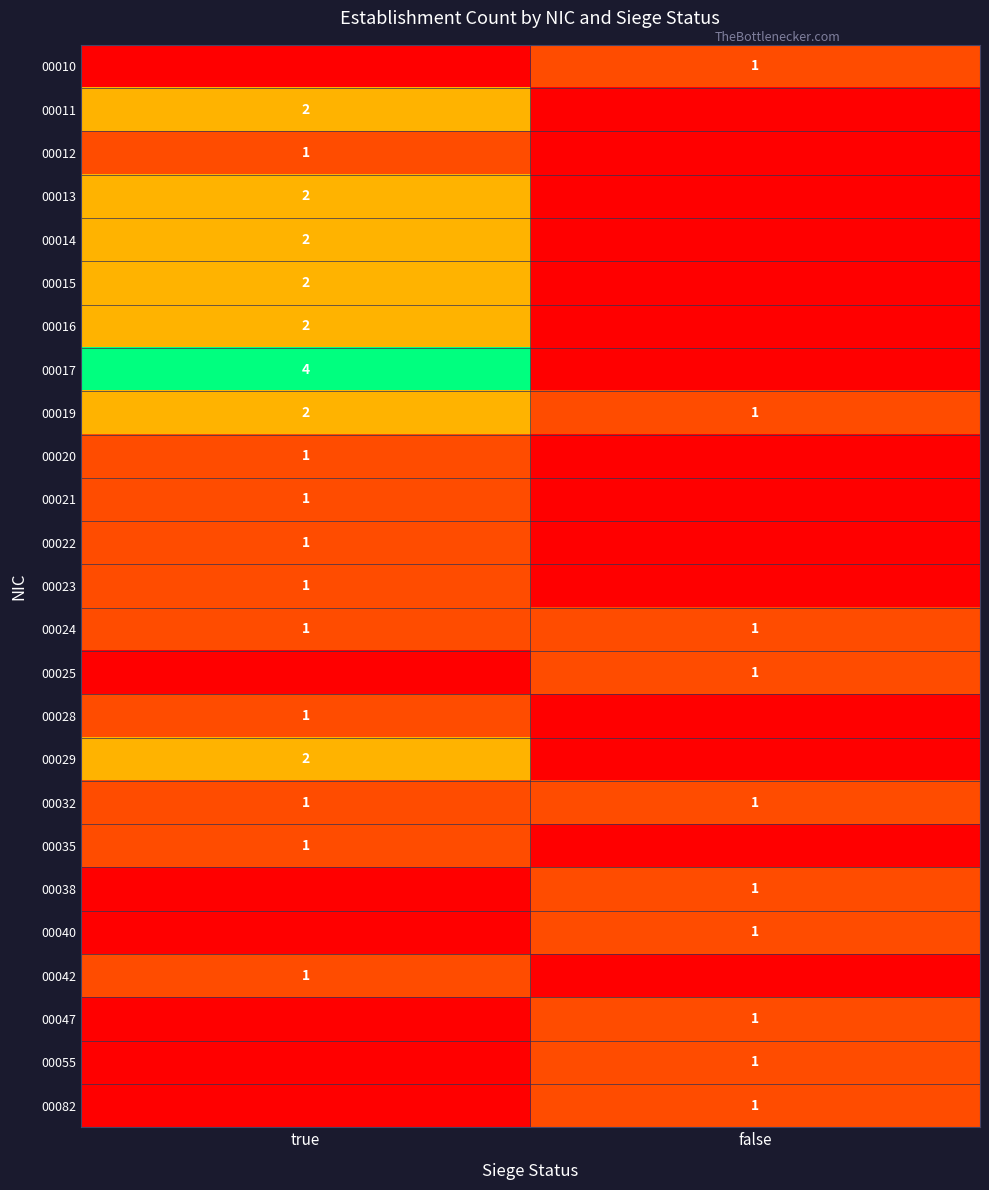

Is it true that 00028 equals 2 at true?

False